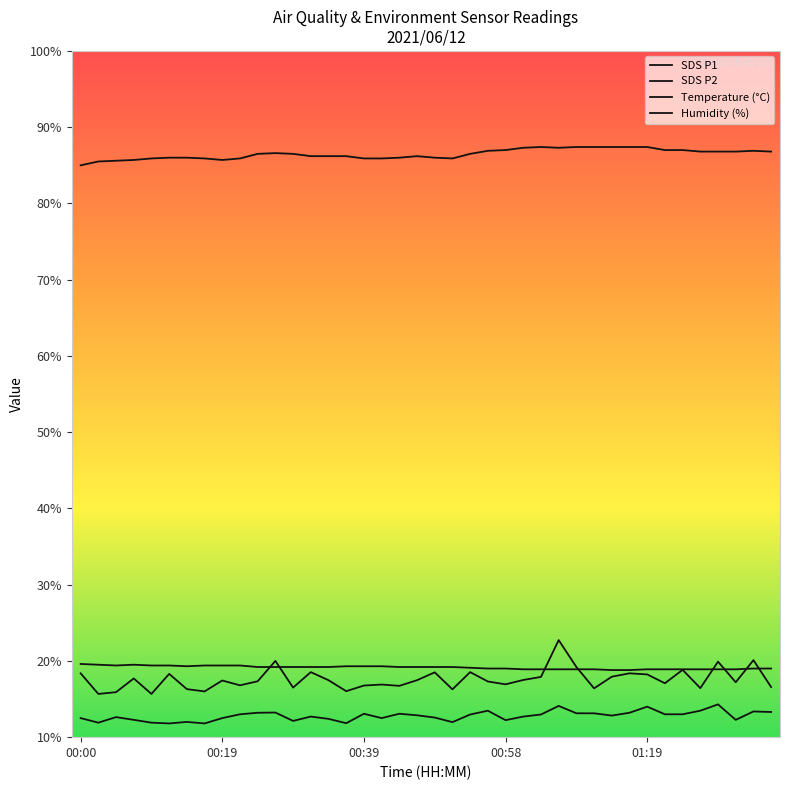

Which series has the largest range (max minus min)?

SDS P1